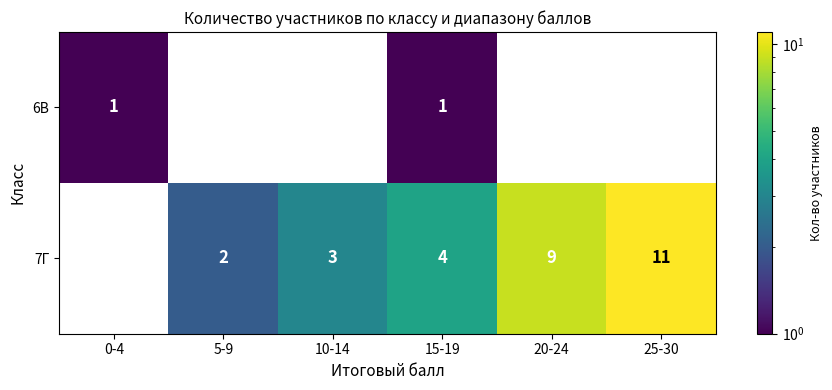

The 7Г series shows 4 at 15-19. True or false?

True